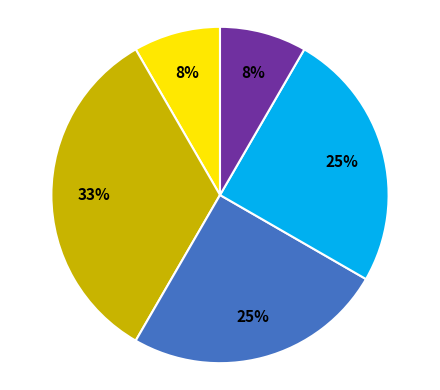

Count the number of slices in the pie.

5